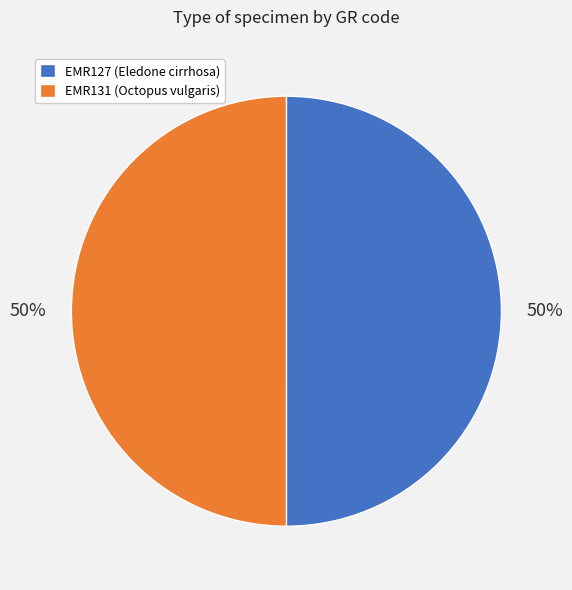

Do EMR127 and EMR131 together represent more than half of the pie?

Yes